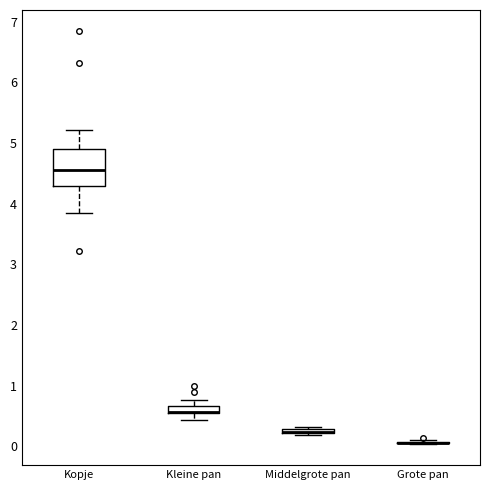

Which box is the tallest, from its lower edge to its upper edge?

Kopje